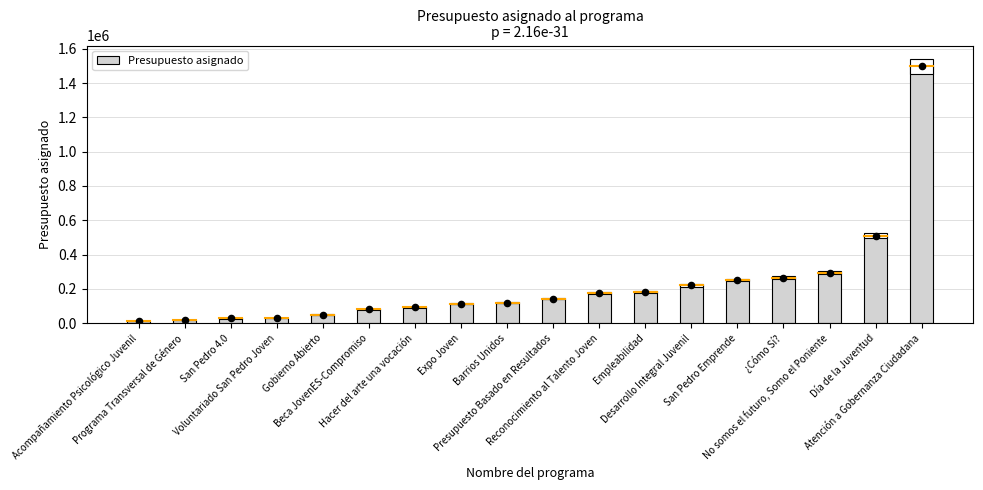

What is the ratio of the value at No somos el futuro, Somo el Poniente to the value at Beca JovenES-Compromiso?

3.6